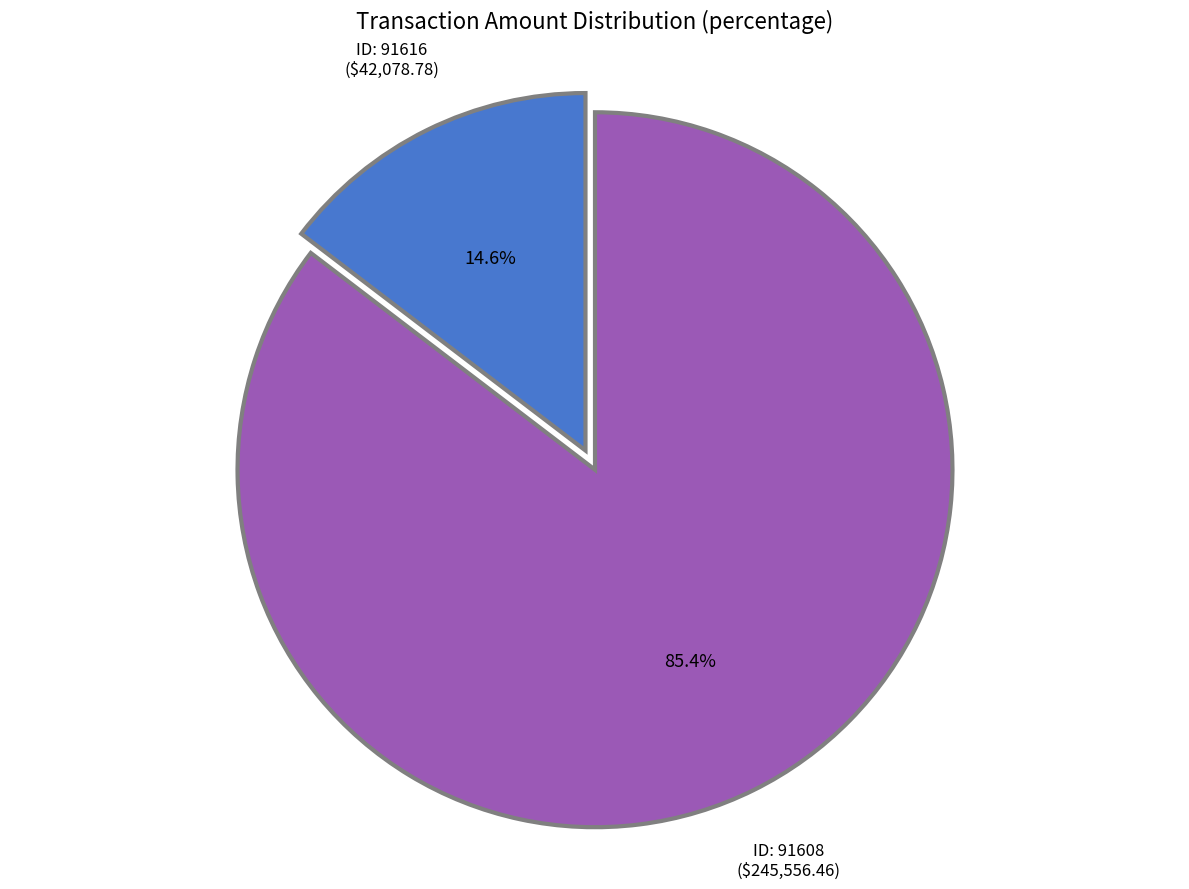

What portion of the pie excludes ID: 91608?

14.6%